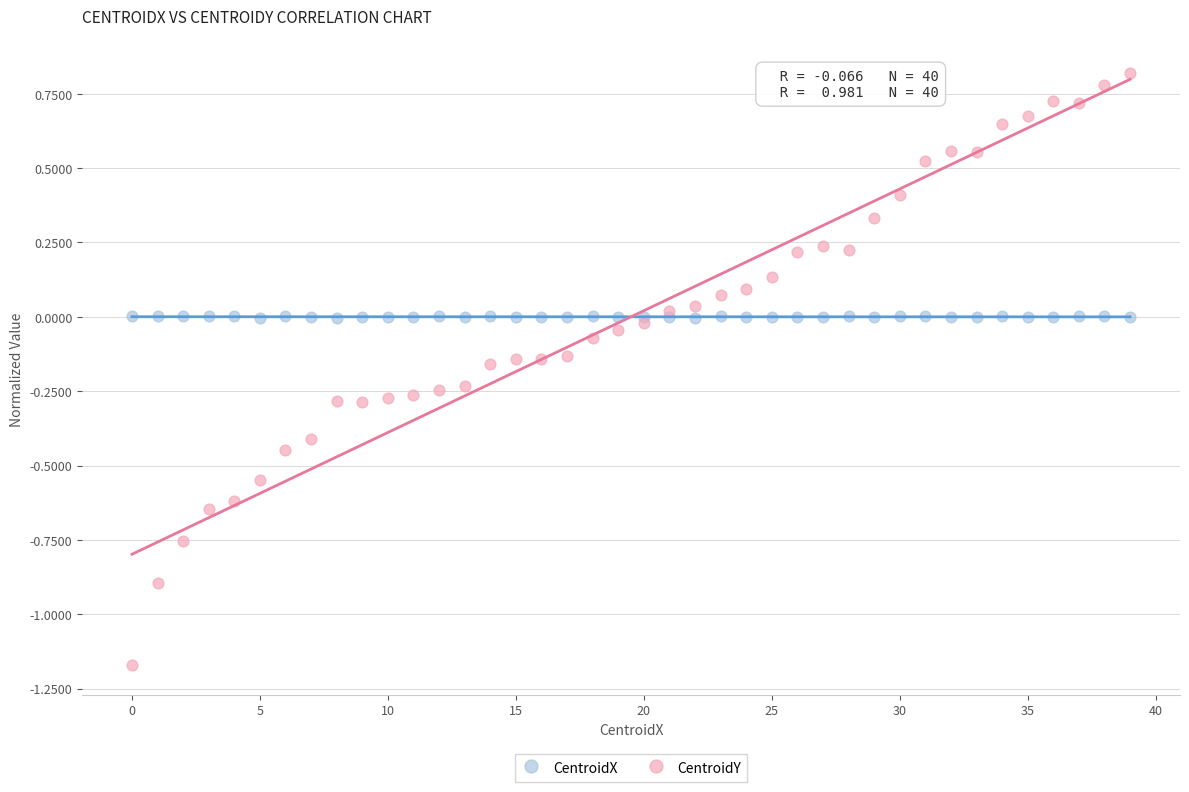

Which series contains the highest Y value?

CentroidY